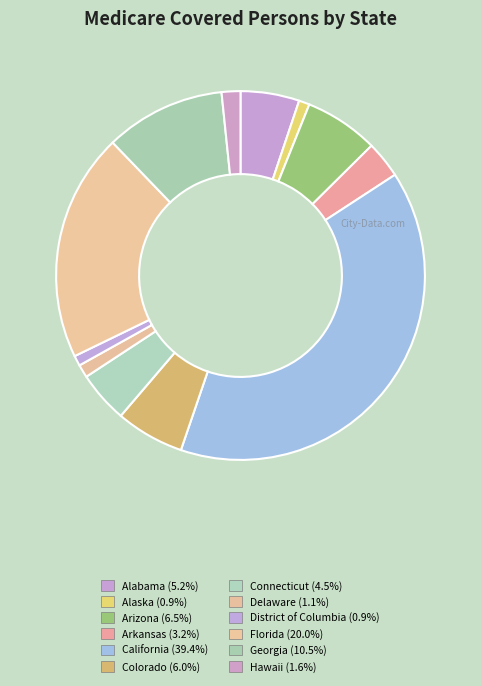

Count the number of slices in the pie.

12